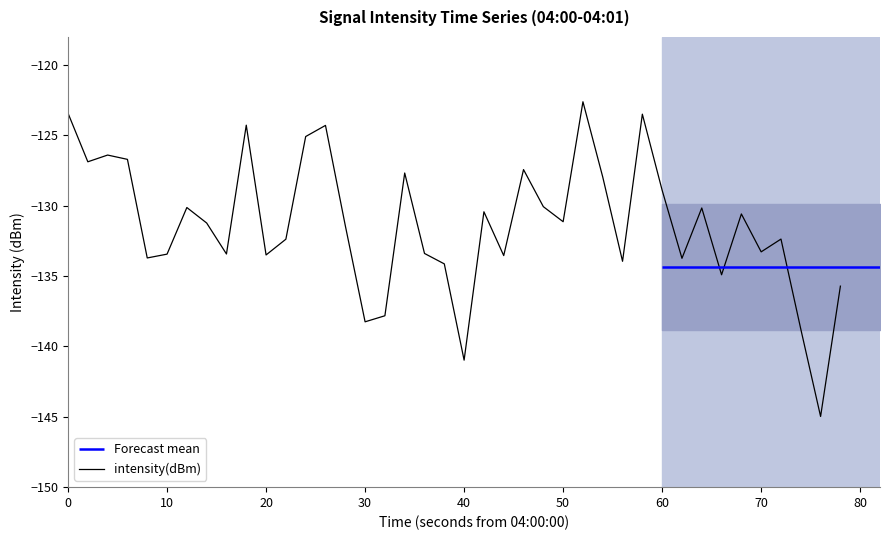

What is the sum of all values?

-5252.4